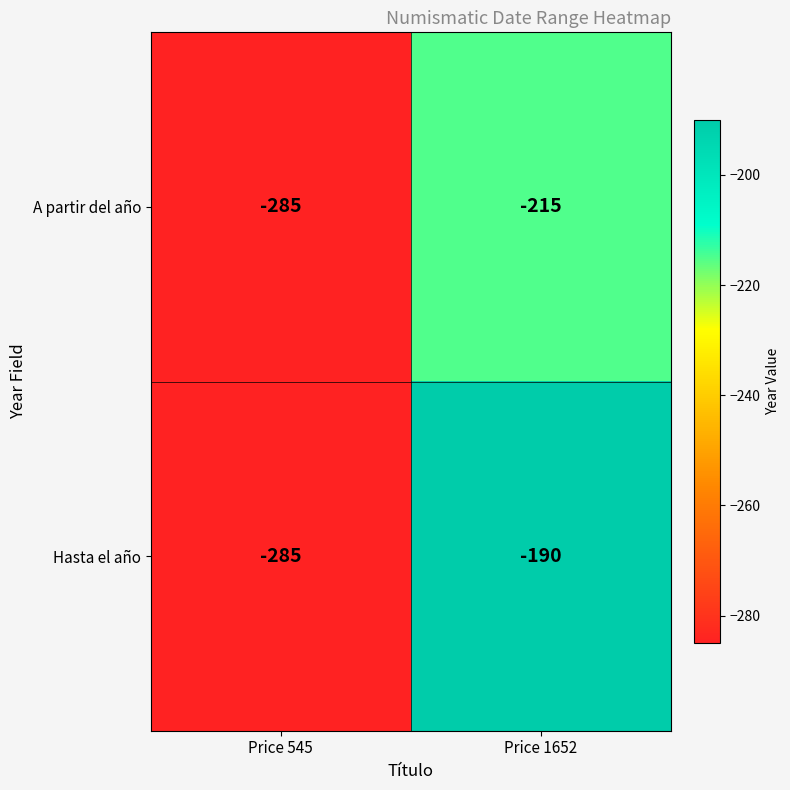

What is the average value of the A partir del año series?

-250